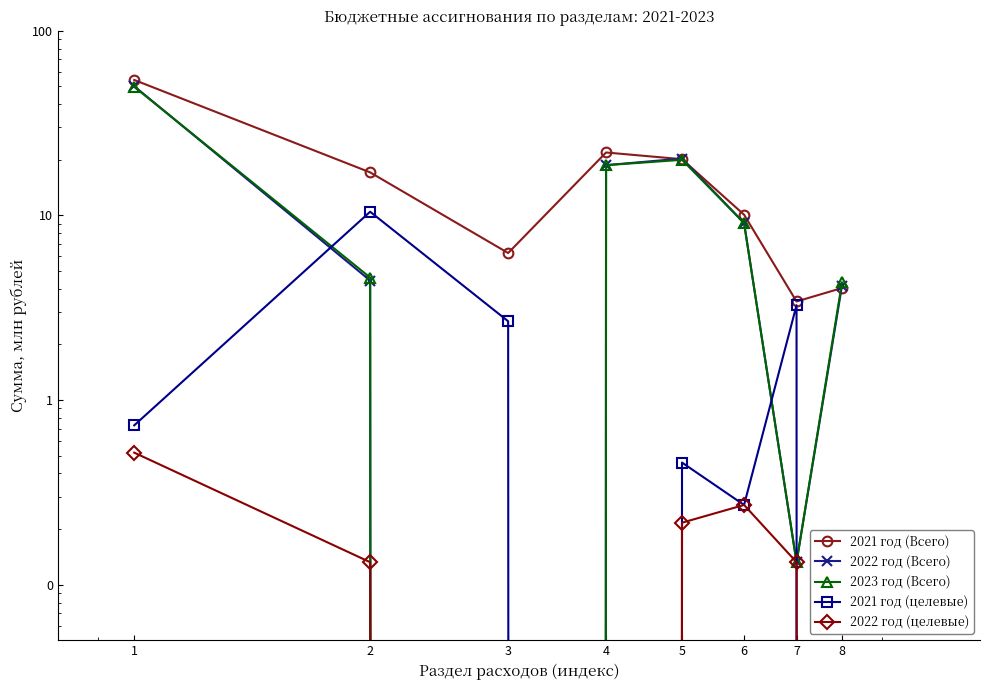

Reading left to right, transcribe all the data shown in this chart.

2021 год (Всего): 54.1	17.1	6.3	21.9	20.1	10.1	3.4	4.0
2022 год (Всего): 50.1	4.4	0.0	18.7	20.3	9.1	0.1	4.2
2023 год (Всего): 49.7	4.6	0.0	18.7	20.0	9.1	0.1	4.3
2021 год (целевые): 0.7	10.5	2.7	0.0	0.5	0.3	3.3	0.0
2022 год (целевые): 0.5	0.1	0.0	0.0	0.2	0.3	0.1	0.0